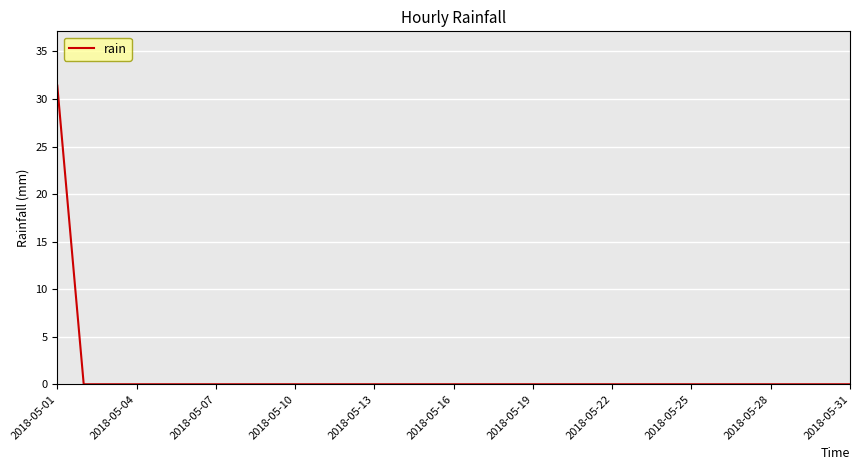

What is the difference between the maximum and minimum values?

31.4